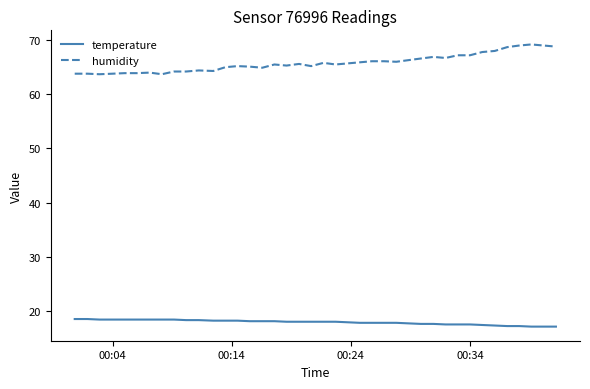

How many series are shown in this chart?

2